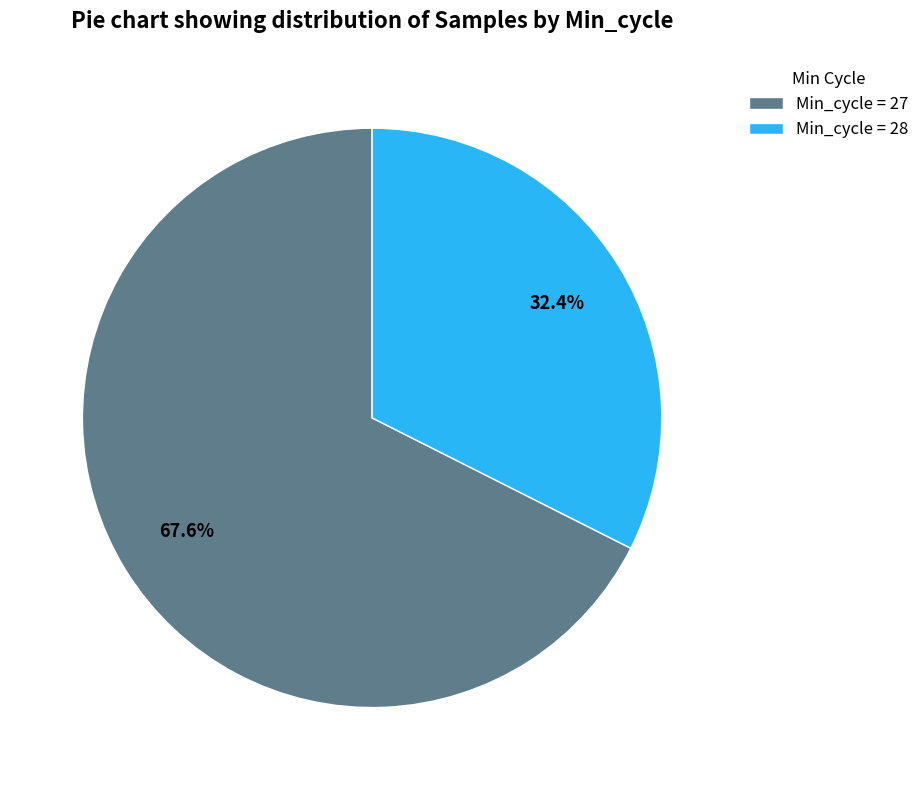

Is there any slice that represents more than half of the pie?

Yes